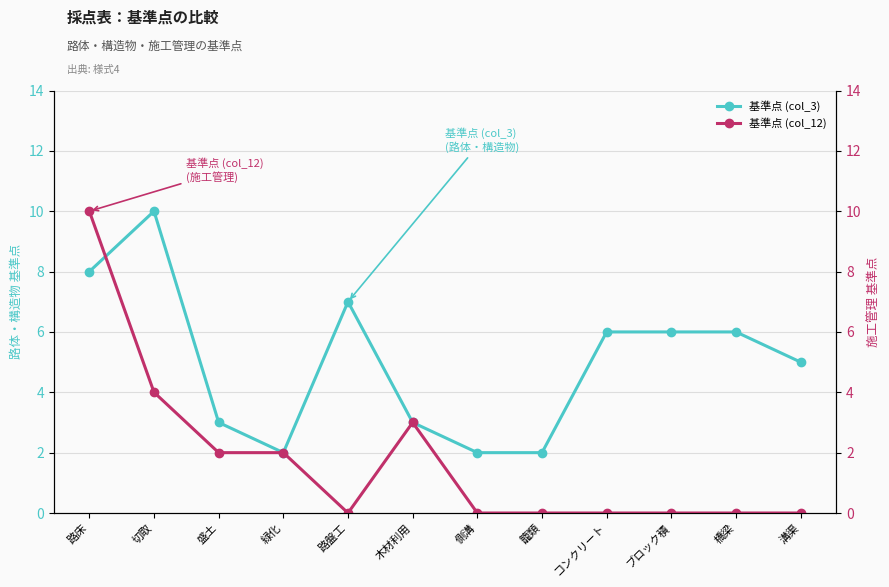

How many distinct data groups are displayed?

2